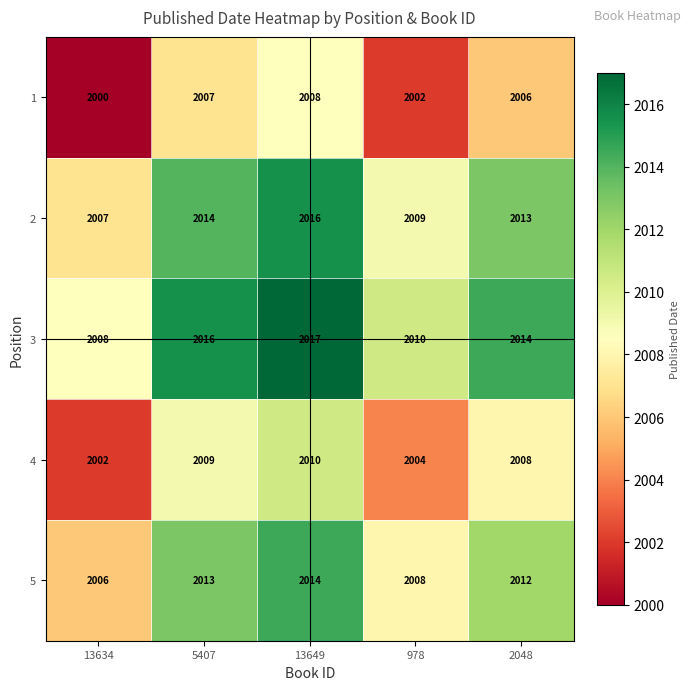

Is the value of 1 at 13634 greater than the value of 5 at 13634?

No